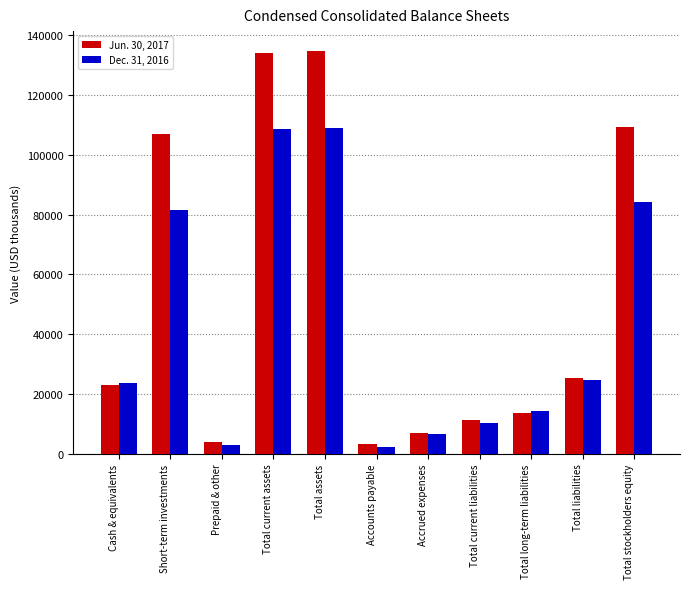

What is the difference between the Dec. 31, 2016 values at Accounts payable and Total liabilities?

22499